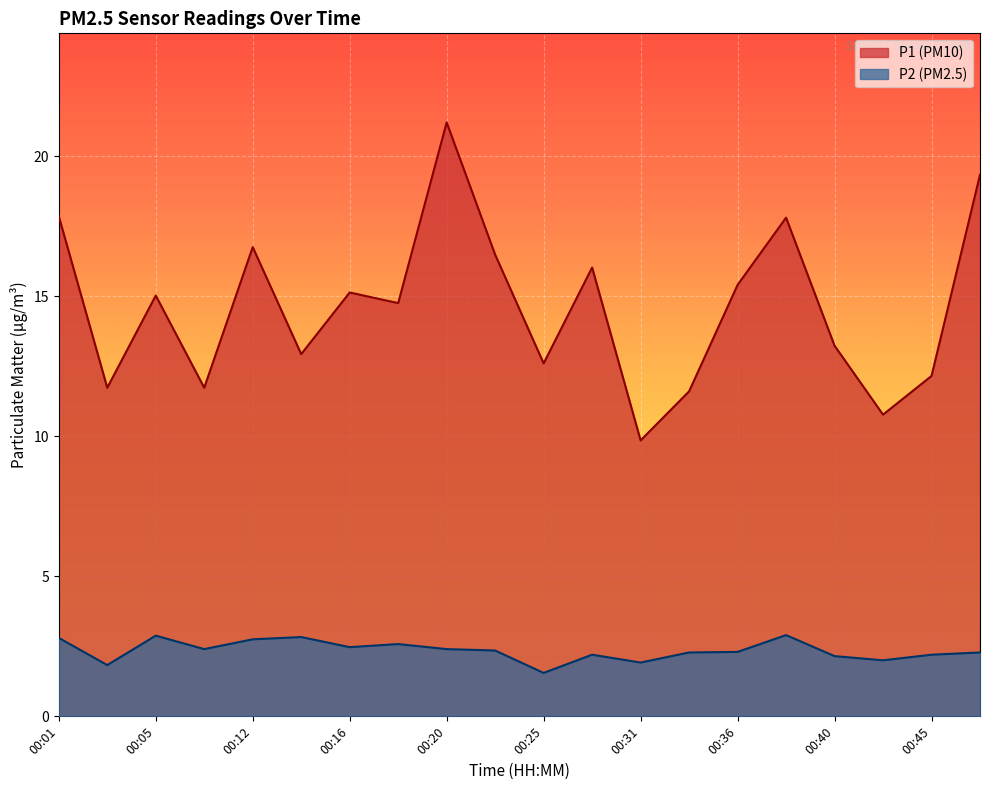

In P2, how many points are higher than both neighbors (excluding endpoints)?

5